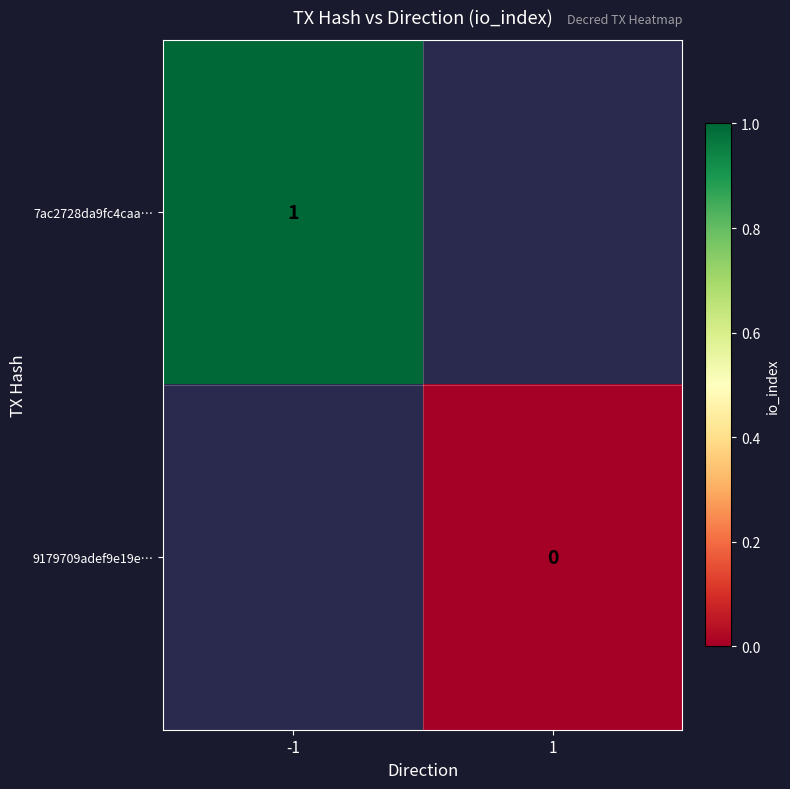

True or false: 7ac2728da9fc4caa… has a value of 0 at -1.

False